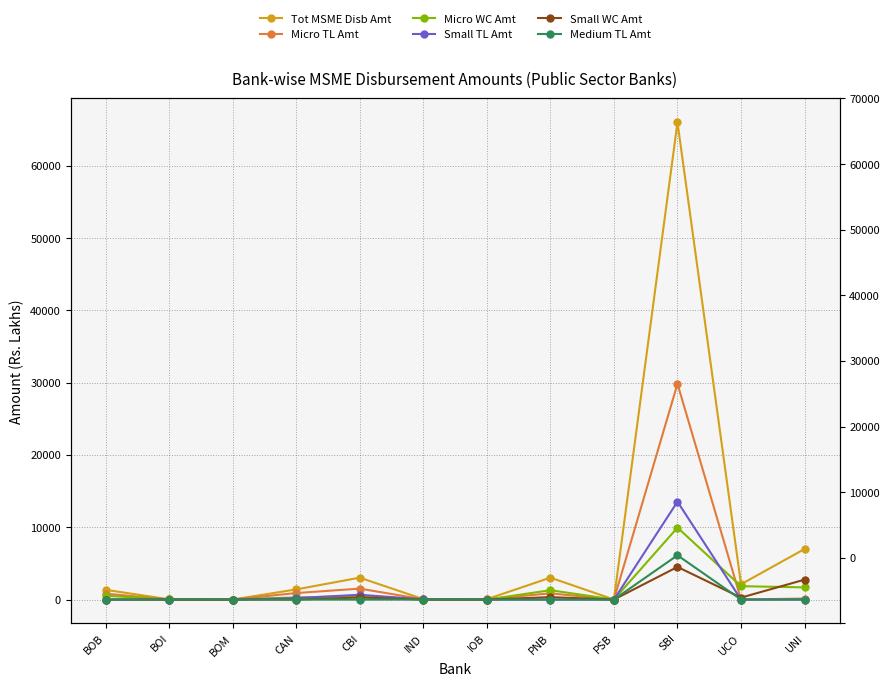

At which category does Small TL Amt reach its first local peak?

CBI